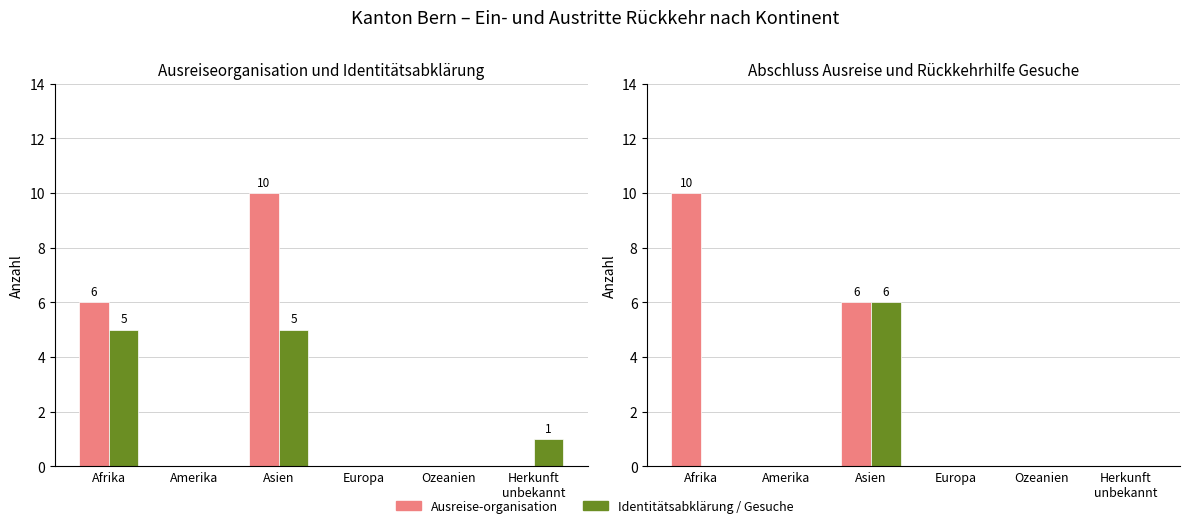

Between Asien and Herkunft
unbekannt, which series saw the biggest shift?

Beginn Ausreise-organisation